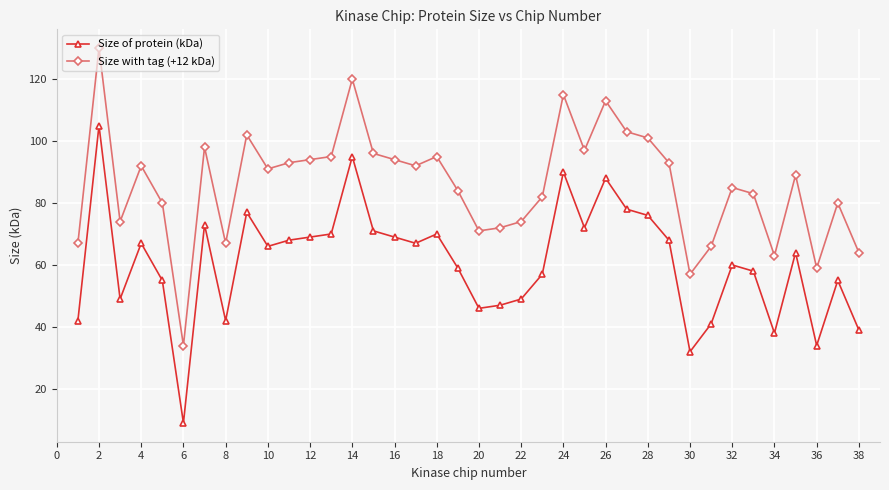

In Size of protein (kDa), how many points are lower than both neighbors (excluding endpoints)?

10